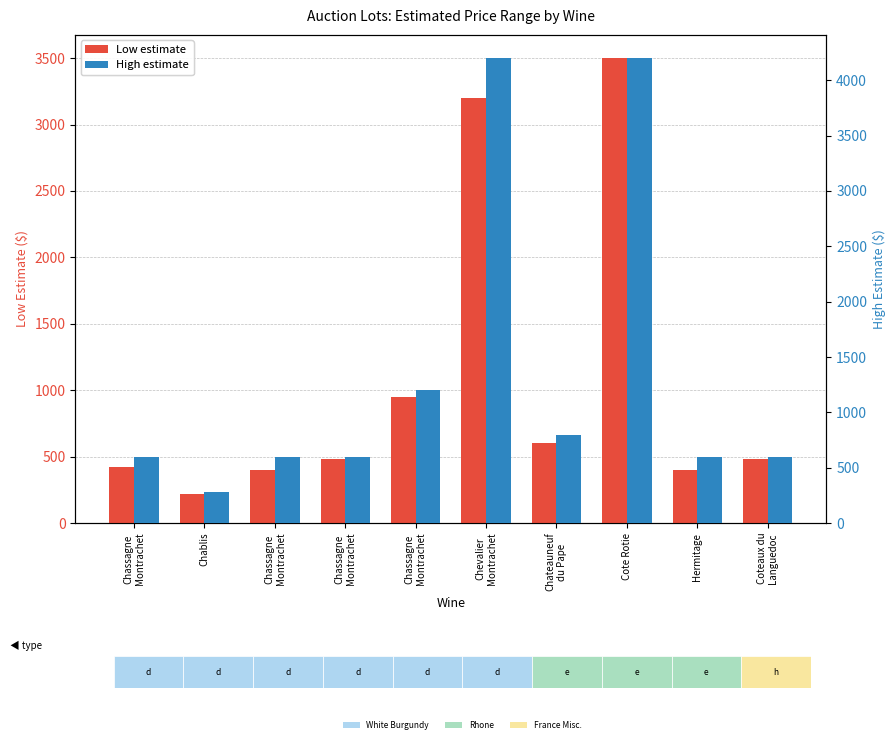

What is the maximum value shown in the chart?

4200